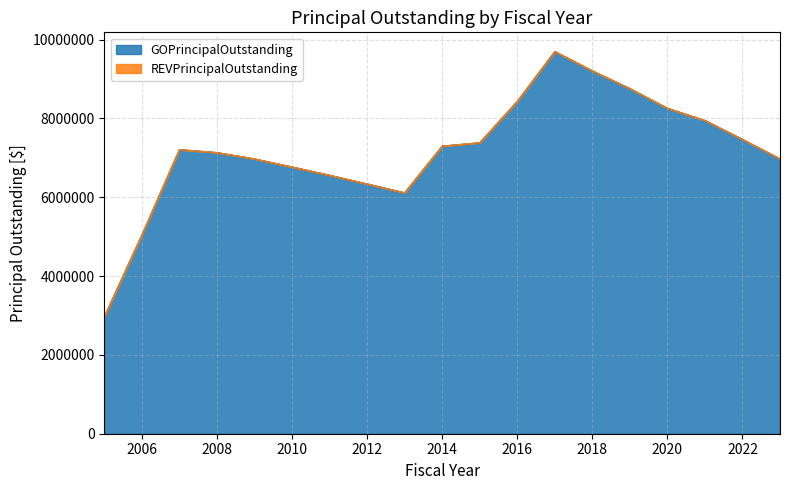

The chart shows a value of 14229586 at 2020. True or false?

False